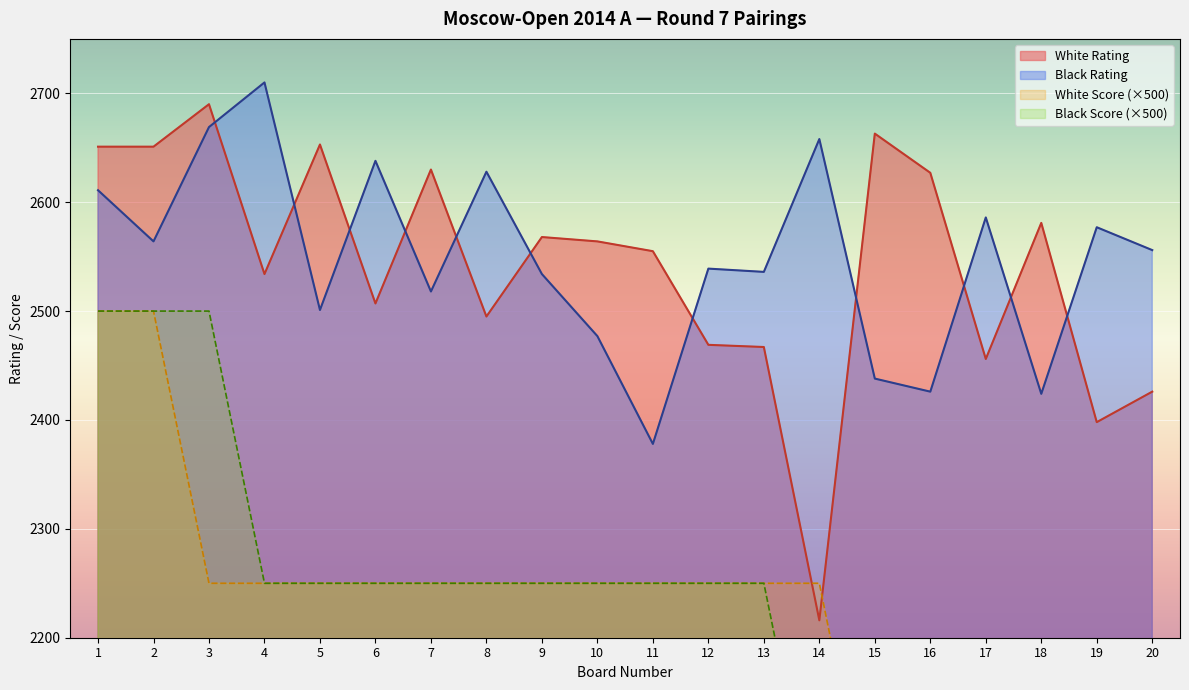

What is the value of the White Score point at the 16th from the left?

2000